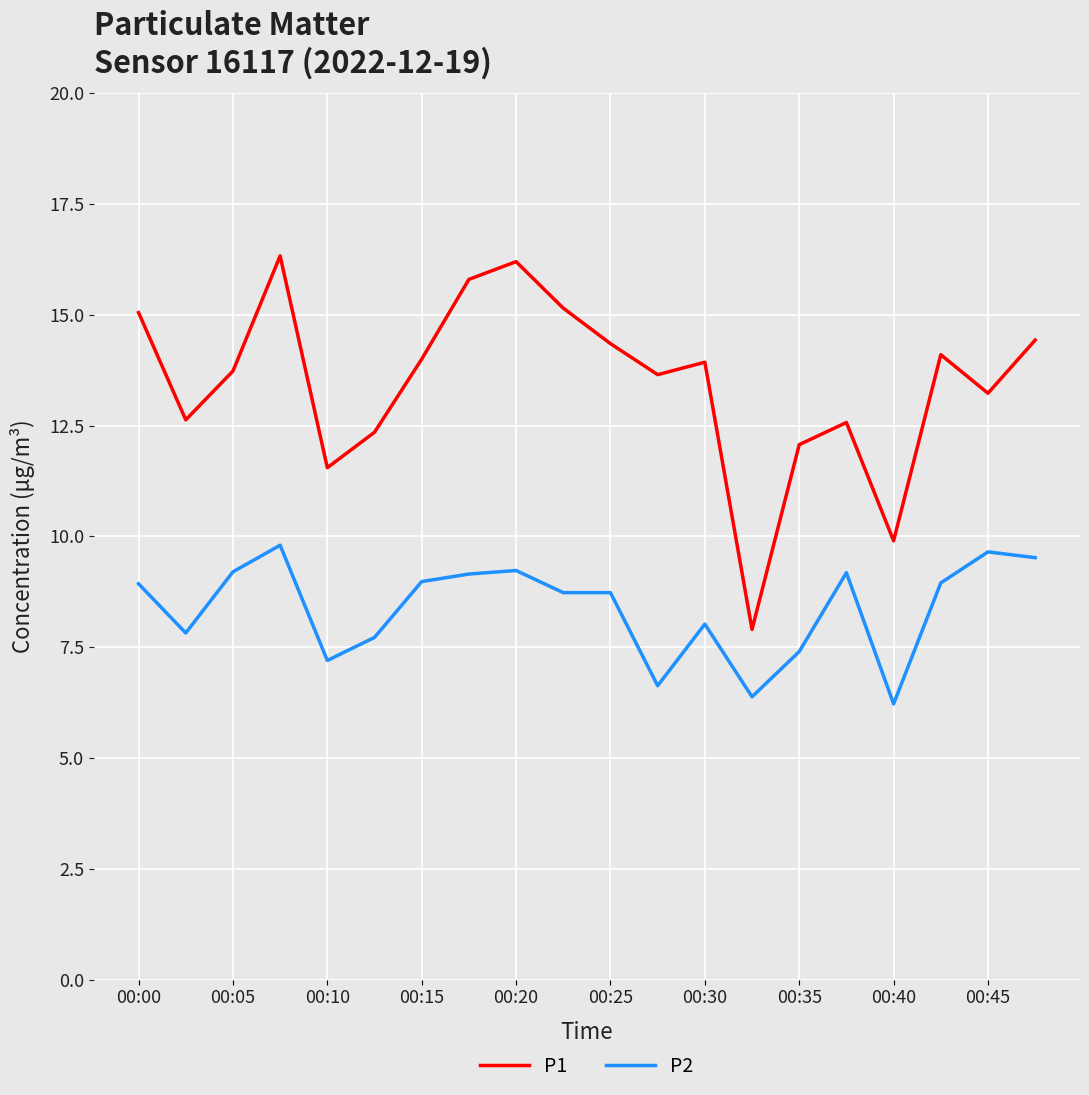

True or false: P2 and P1 cross at least once.

False